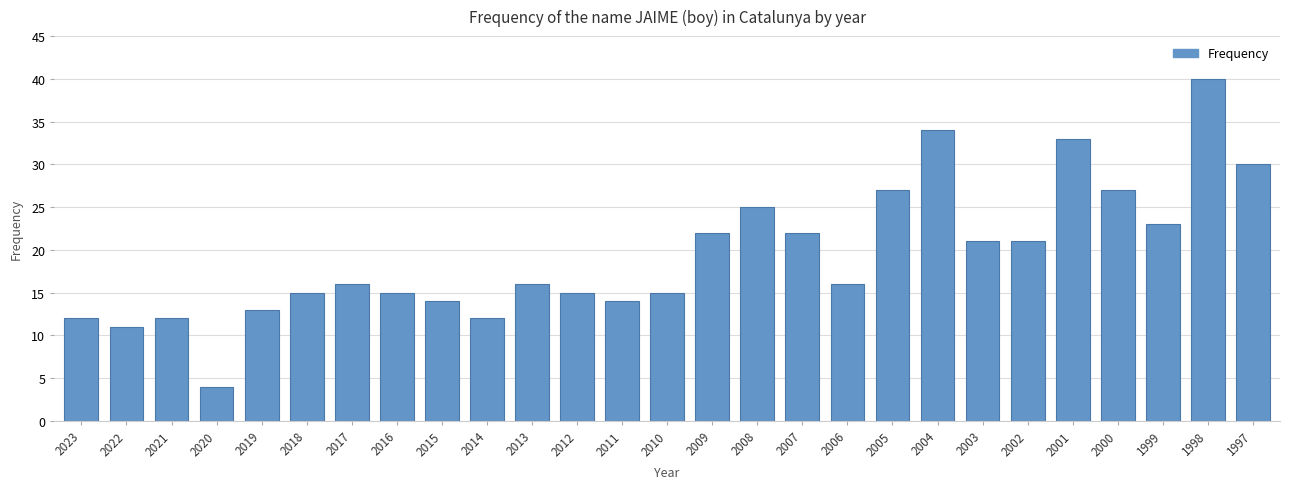

How many series are shown in this chart?

1